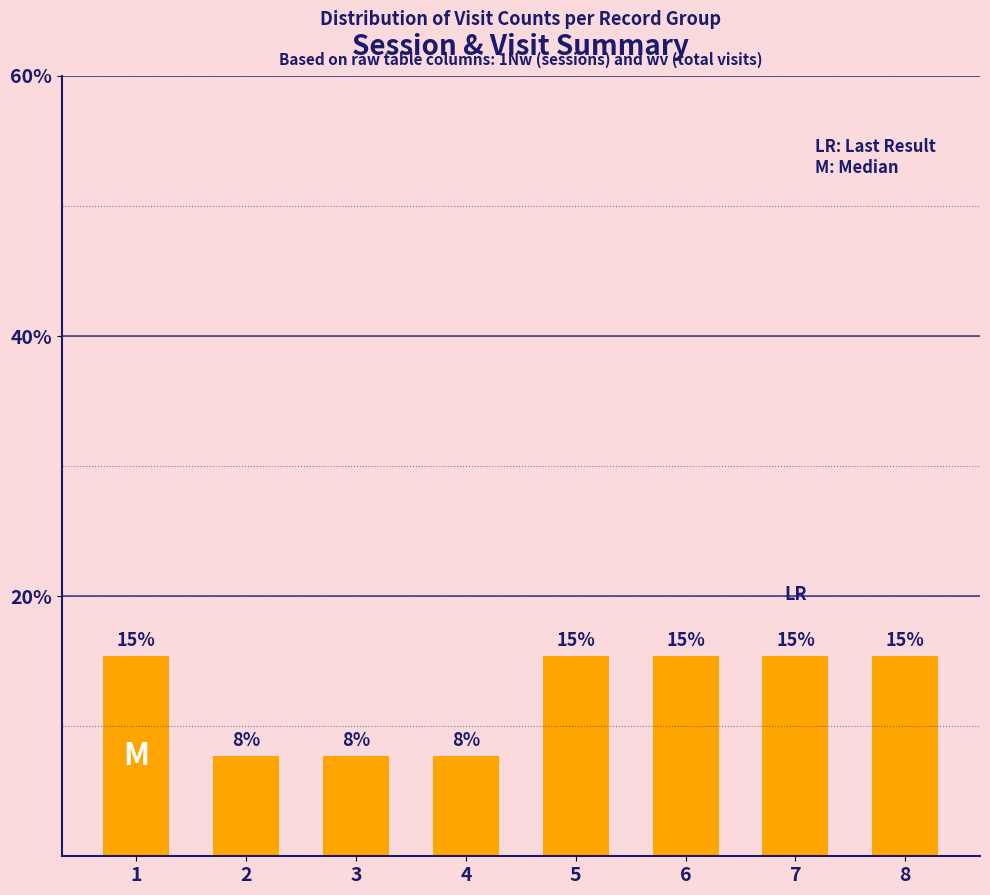

What is the ratio of the value at 5 to the value at 1?

1.0